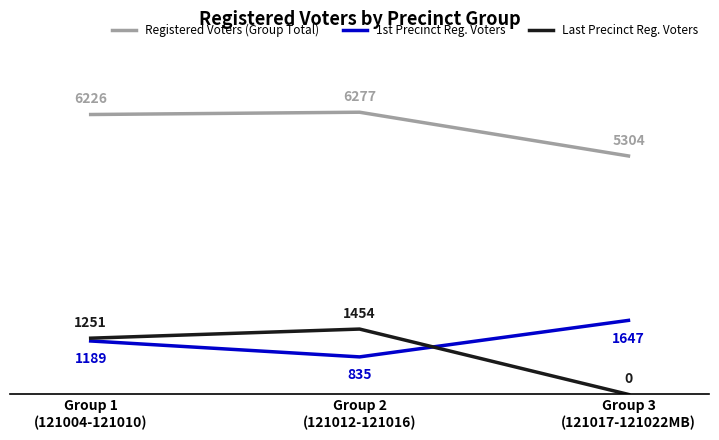

List the labels in order of Registered Voters (Group Total) value, smallest first.

Group 3
(121017-121022MB), Group 1
(121004-121010), Group 2
(121012-121016)